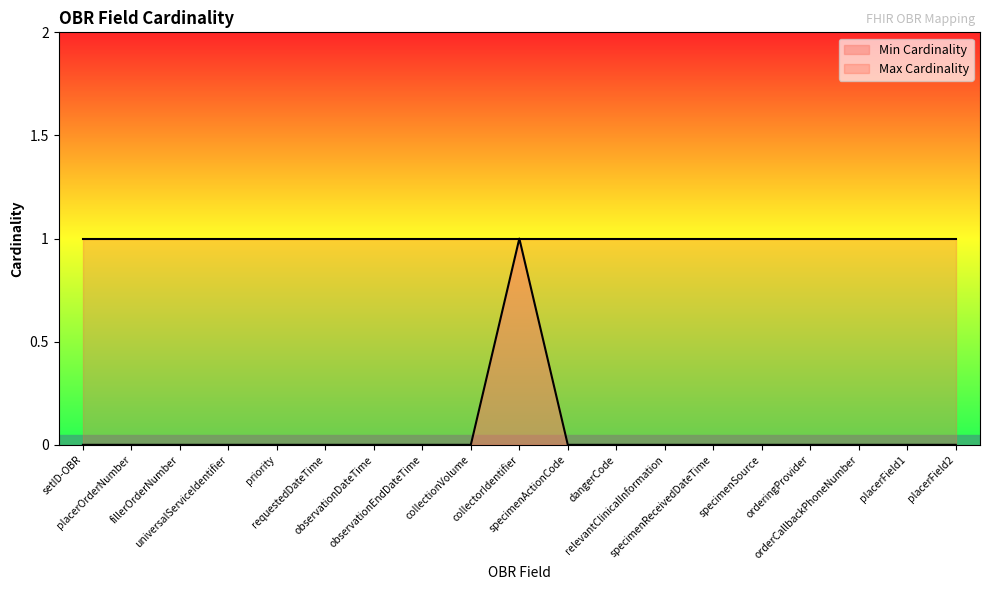

Between priority and requestedDateTime, which is larger?

priority